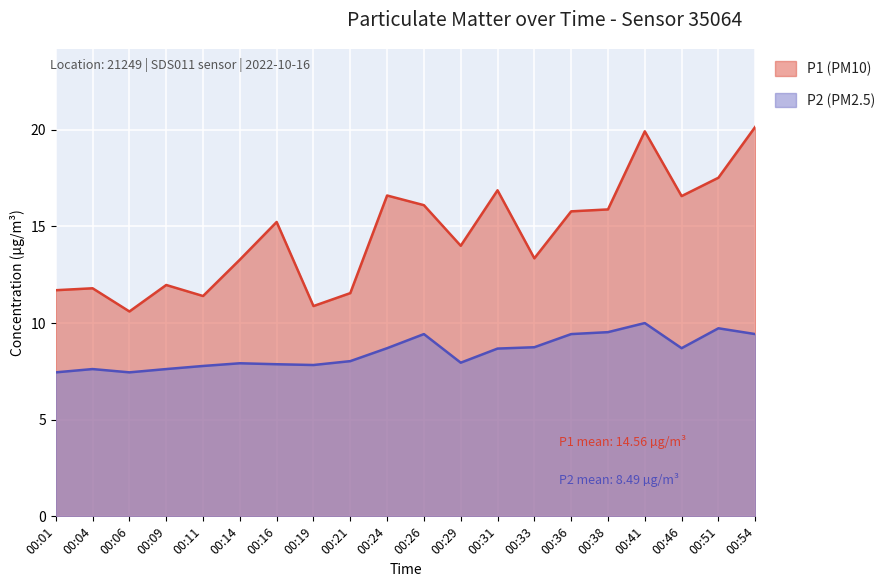

Which series has the largest total across all categories?

P1 (PM10)